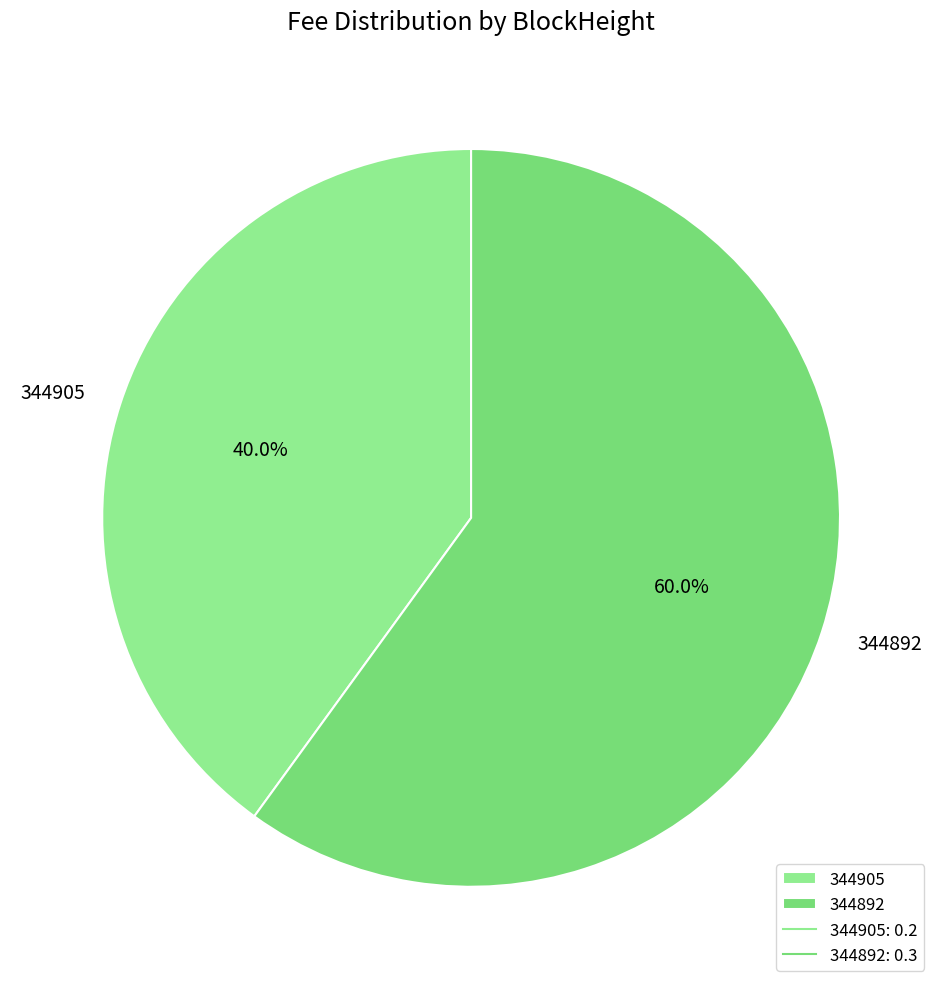

What percentage is NOT represented by 344905?

60.0%